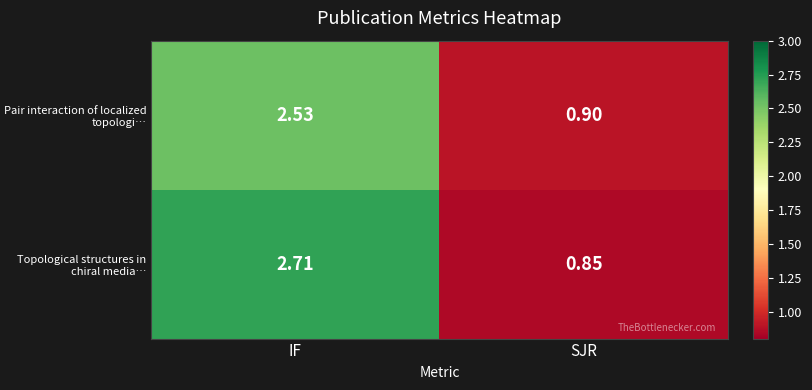

At which label is Pair interaction of localized topologi… closest to 1?

SJR